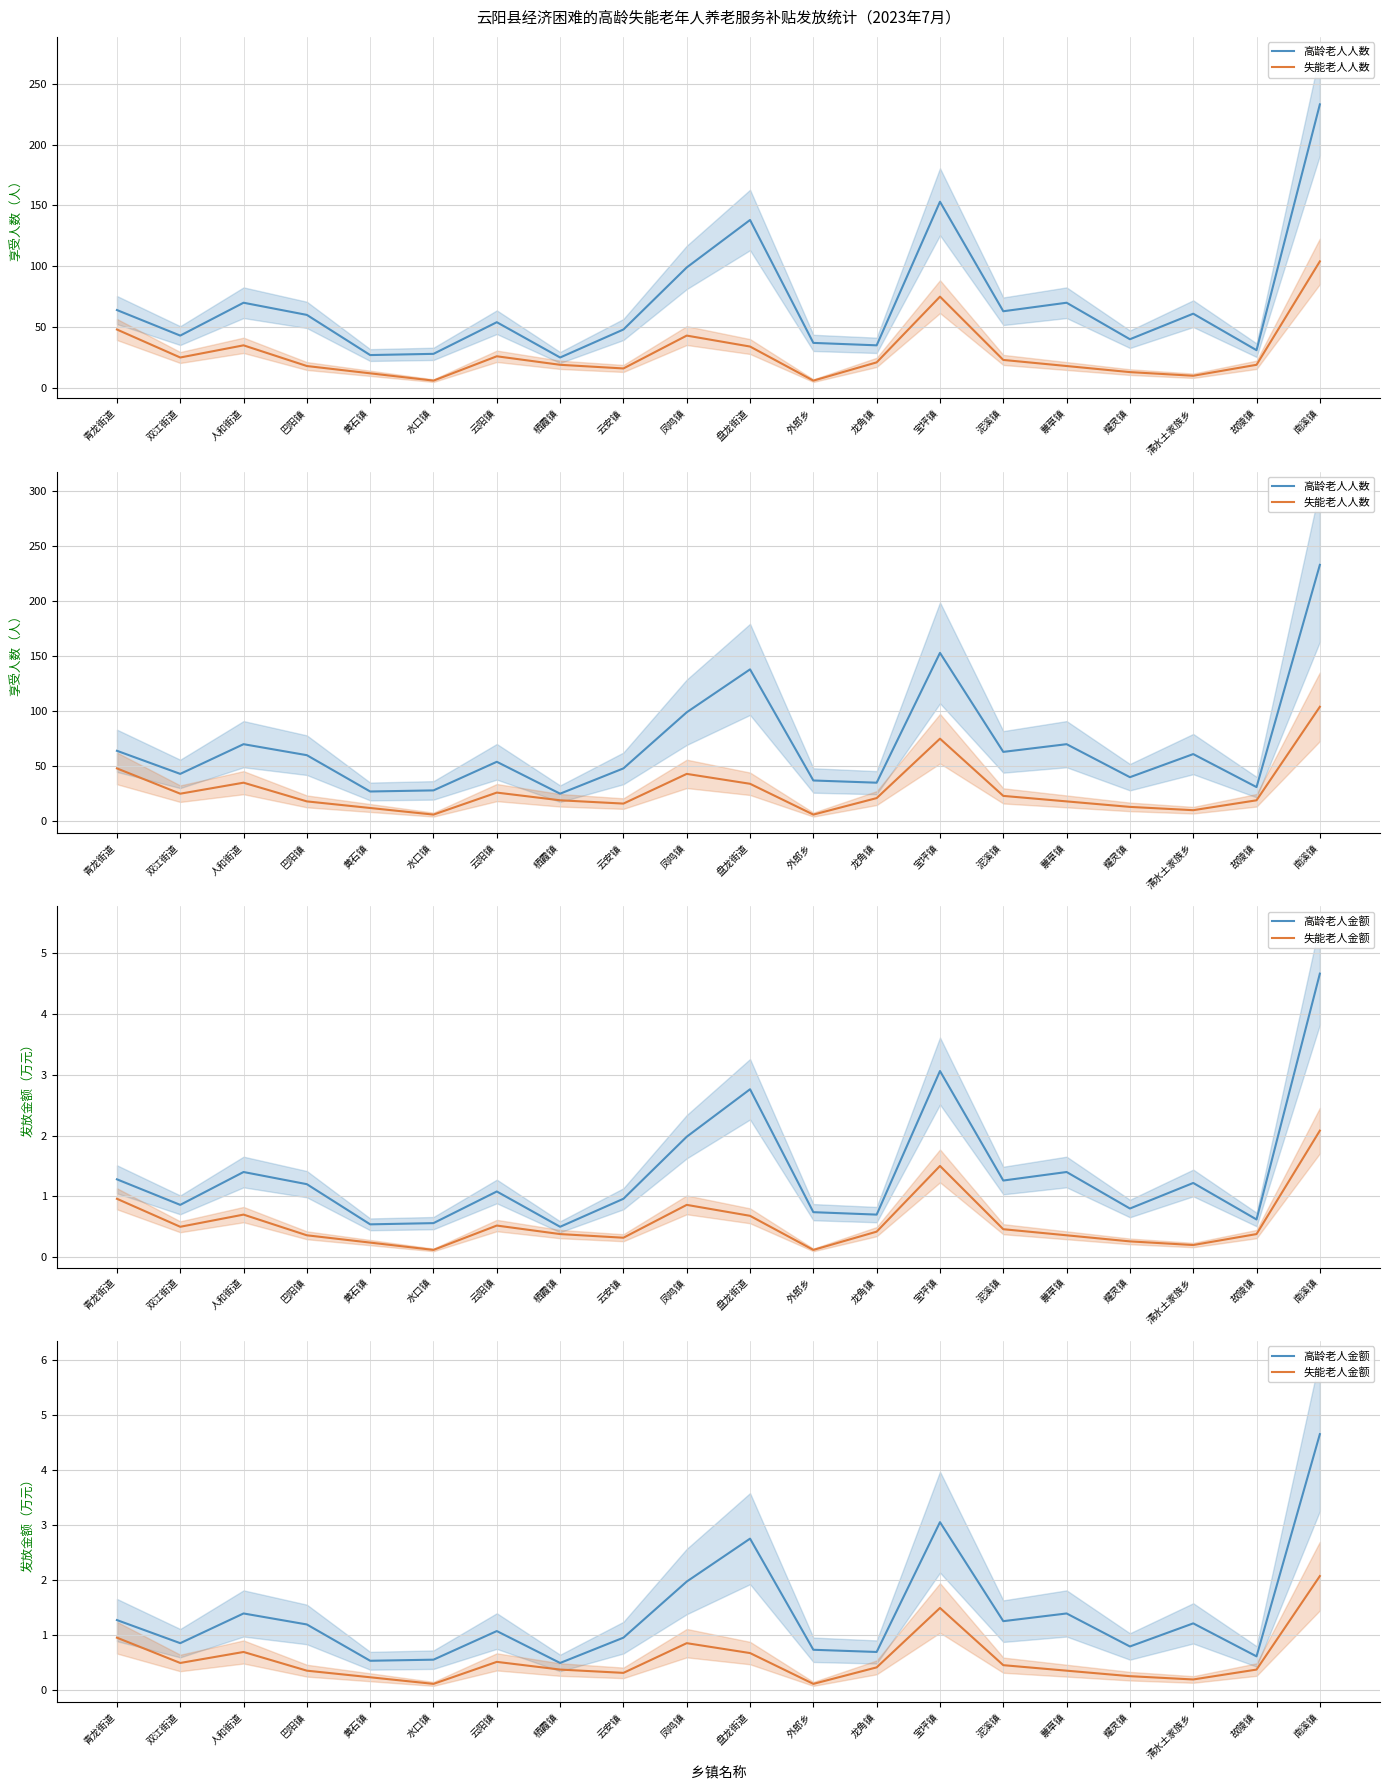

Reading left to right, extract all data points from this chart.

高龄老人人数: 青龙街道=64.0	双江街道=43.0	人和街道=70.0	巴阳镇=60.0	黄石镇=27.0	水口镇=28.0	云阳镇=54.0	栖霞镇=25.0	云安镇=48.0	凤鸣镇=99.0	盘龙街道=138.0	外郎乡=37.0	龙角镇=35.0	宝坪镇=153.0	泥溪镇=63.0	蔈草镇=70.0	耀灵镇=40.0	清水土家族乡=61.0	故陵镇=31.0	南溪镇=233.0
失能老人人数: 青龙街道=48.0	双江街道=25.0	人和街道=35.0	巴阳镇=18.0	黄石镇=12.0	水口镇=6.0	云阳镇=26.0	栖霞镇=19.0	云安镇=16.0	凤鸣镇=43.0	盘龙街道=34.0	外郎乡=6.0	龙角镇=21.0	宝坪镇=75.0	泥溪镇=23.0	蔈草镇=18.0	耀灵镇=13.0	清水土家族乡=10.0	故陵镇=19.0	南溪镇=104.0
高龄老人金额: 青龙街道=1.3	双江街道=0.9	人和街道=1.4	巴阳镇=1.2	黄石镇=0.5	水口镇=0.6	云阳镇=1.1	栖霞镇=0.5	云安镇=1.0	凤鸣镇=2.0	盘龙街道=2.8	外郎乡=0.7	龙角镇=0.7	宝坪镇=3.1	泥溪镇=1.3	蔈草镇=1.4	耀灵镇=0.8	清水土家族乡=1.2	故陵镇=0.6	南溪镇=4.7
失能老人金额: 青龙街道=1.0	双江街道=0.5	人和街道=0.7	巴阳镇=0.4	黄石镇=0.2	水口镇=0.1	云阳镇=0.5	栖霞镇=0.4	云安镇=0.3	凤鸣镇=0.9	盘龙街道=0.7	外郎乡=0.1	龙角镇=0.4	宝坪镇=1.5	泥溪镇=0.5	蔈草镇=0.4	耀灵镇=0.3	清水土家族乡=0.2	故陵镇=0.4	南溪镇=2.1